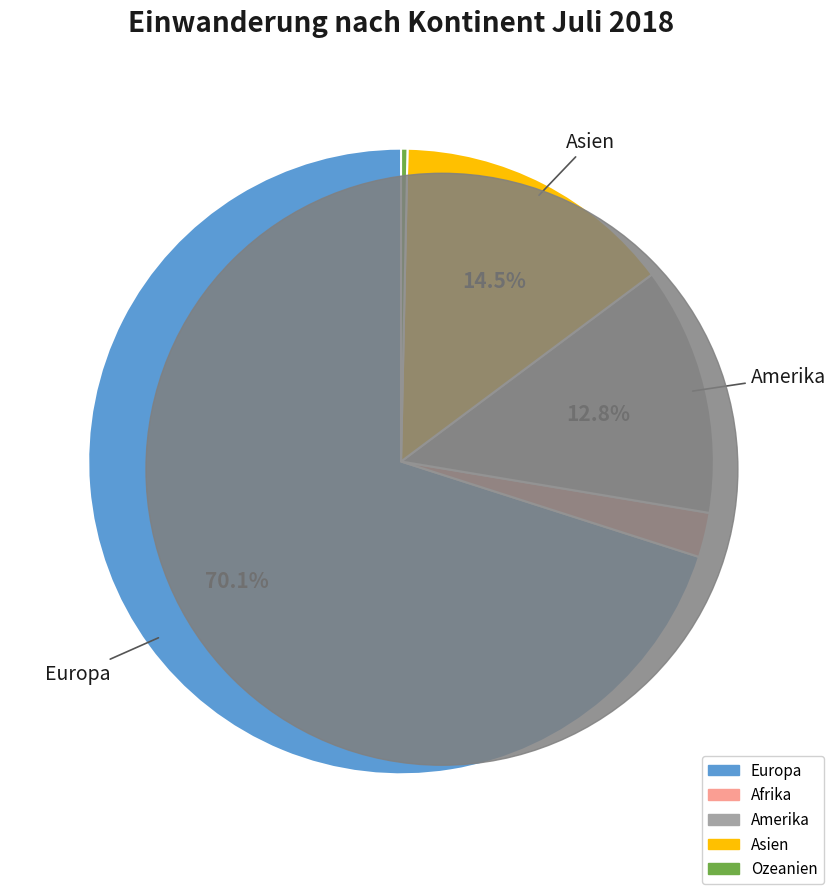

Is the sum of Afrika and Europa greater than half?

Yes